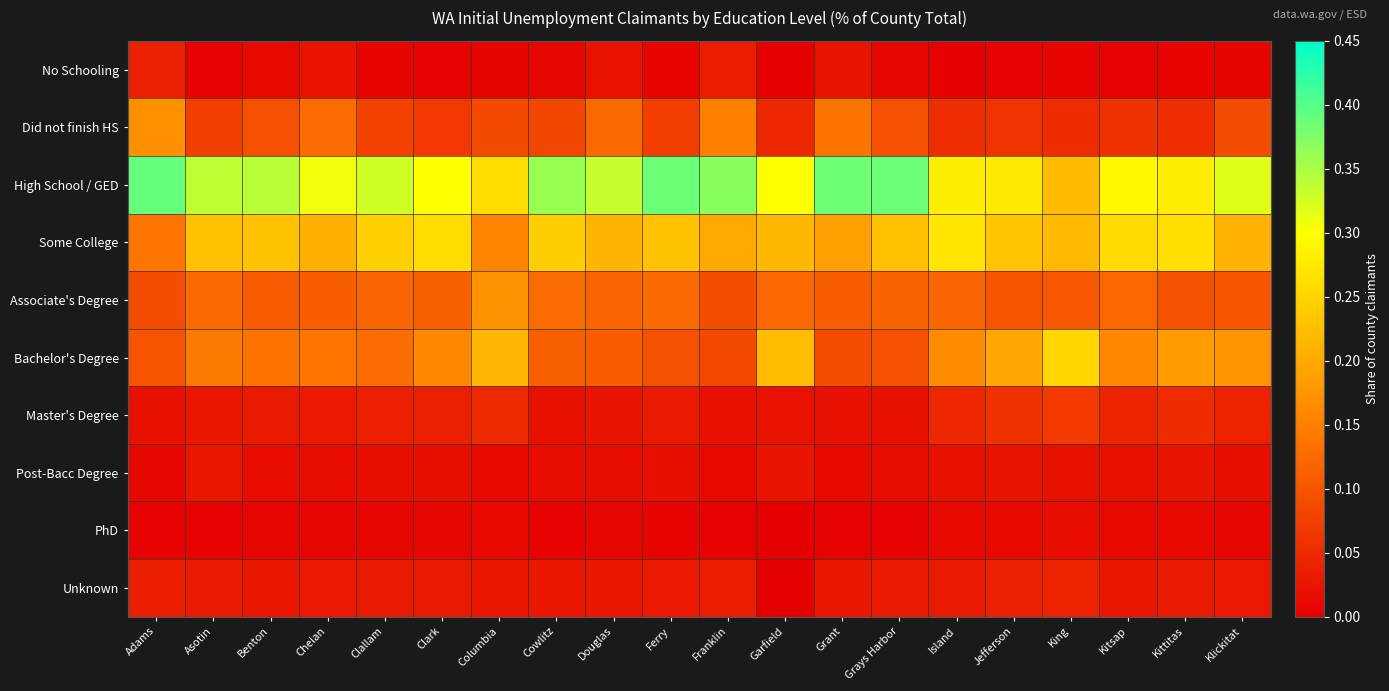

Reading right to left, list all the values displayed in this chart.

No Schooling: Klickitat=0.0	Kittitas=0.0	Kitsap=0.0	King=0.0	Jefferson=0.0	Island=0.0	Grays Harbor=0.0	Grant=0.0	Garfield=0.0	Franklin=0.0	Ferry=0.0	Douglas=0.0	Cowlitz=0.0	Columbia=0.0	Clark=0.0	Clallam=0.0	Chelan=0.0	Benton=0.0	Asotin=0.0	Adams=0.0
Did not finish HS: Klickitat=0.1	Kittitas=0.1	Kitsap=0.1	King=0.1	Jefferson=0.1	Island=0.1	Grays Harbor=0.1	Grant=0.1	Garfield=0.0	Franklin=0.1	Ferry=0.1	Douglas=0.1	Cowlitz=0.1	Columbia=0.1	Clark=0.1	Clallam=0.1	Chelan=0.1	Benton=0.1	Asotin=0.1	Adams=0.2
High School / GED: Klickitat=0.3	Kittitas=0.3	Kitsap=0.3	King=0.2	Jefferson=0.3	Island=0.3	Grays Harbor=0.4	Grant=0.4	Garfield=0.3	Franklin=0.4	Ferry=0.4	Douglas=0.3	Cowlitz=0.4	Columbia=0.3	Clark=0.3	Clallam=0.3	Chelan=0.3	Benton=0.3	Asotin=0.3	Adams=0.4
Some College: Klickitat=0.2	Kittitas=0.3	Kitsap=0.3	King=0.2	Jefferson=0.2	Island=0.3	Grays Harbor=0.2	Grant=0.2	Garfield=0.2	Franklin=0.2	Ferry=0.2	Douglas=0.2	Cowlitz=0.2	Columbia=0.2	Clark=0.3	Clallam=0.2	Chelan=0.2	Benton=0.2	Asotin=0.2	Adams=0.1
Associate's Degree: Klickitat=0.1	Kittitas=0.1	Kitsap=0.1	King=0.1	Jefferson=0.1	Island=0.1	Grays Harbor=0.1	Grant=0.1	Garfield=0.1	Franklin=0.1	Ferry=0.1	Douglas=0.1	Cowlitz=0.1	Columbia=0.2	Clark=0.1	Clallam=0.1	Chelan=0.1	Benton=0.1	Asotin=0.1	Adams=0.1
Bachelor's Degree: Klickitat=0.2	Kittitas=0.2	Kitsap=0.2	King=0.3	Jefferson=0.2	Island=0.2	Grays Harbor=0.1	Grant=0.1	Garfield=0.2	Franklin=0.1	Ferry=0.1	Douglas=0.1	Cowlitz=0.1	Columbia=0.2	Clark=0.2	Clallam=0.1	Chelan=0.1	Benton=0.1	Asotin=0.1	Adams=0.1
Master's Degree: Klickitat=0.0	Kittitas=0.1	Kitsap=0.0	King=0.1	Jefferson=0.1	Island=0.0	Grays Harbor=0.0	Grant=0.0	Garfield=0.0	Franklin=0.0	Ferry=0.0	Douglas=0.0	Cowlitz=0.0	Columbia=0.0	Clark=0.0	Clallam=0.0	Chelan=0.0	Benton=0.0	Asotin=0.0	Adams=0.0
Post-Bacc Degree: Klickitat=0.0	Kittitas=0.0	Kitsap=0.0	King=0.0	Jefferson=0.0	Island=0.0	Grays Harbor=0.0	Grant=0.0	Garfield=0.0	Franklin=0.0	Ferry=0.0	Douglas=0.0	Cowlitz=0.0	Columbia=0.0	Clark=0.0	Clallam=0.0	Chelan=0.0	Benton=0.0	Asotin=0.0	Adams=0.0
PhD: Klickitat=0.0	Kittitas=0.0	Kitsap=0.0	King=0.0	Jefferson=0.0	Island=0.0	Grays Harbor=0.0	Grant=0.0	Garfield=0.0	Franklin=0.0	Ferry=0.0	Douglas=0.0	Cowlitz=0.0	Columbia=0.0	Clark=0.0	Clallam=0.0	Chelan=0.0	Benton=0.0	Asotin=0.0	Adams=0.0
Unknown: Klickitat=0.0	Kittitas=0.0	Kitsap=0.0	King=0.0	Jefferson=0.0	Island=0.0	Grays Harbor=0.0	Grant=0.0	Garfield=0.0	Franklin=0.0	Ferry=0.0	Douglas=0.0	Cowlitz=0.0	Columbia=0.0	Clark=0.0	Clallam=0.0	Chelan=0.0	Benton=0.0	Asotin=0.0	Adams=0.0